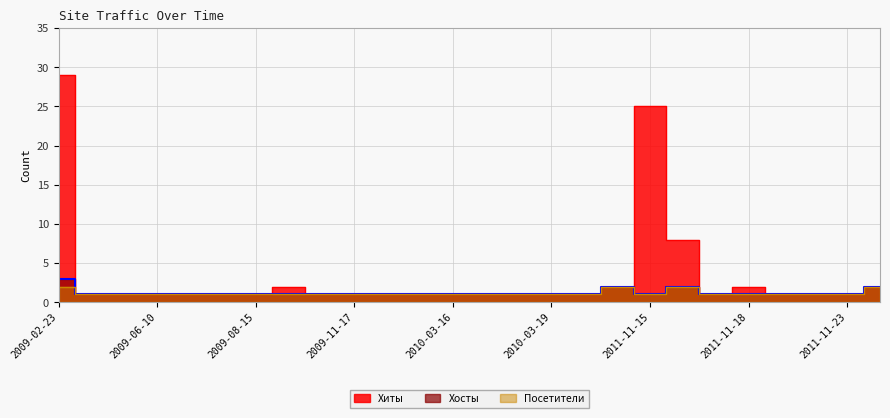

What value does the Хосты series have at 2011-11-18?

1